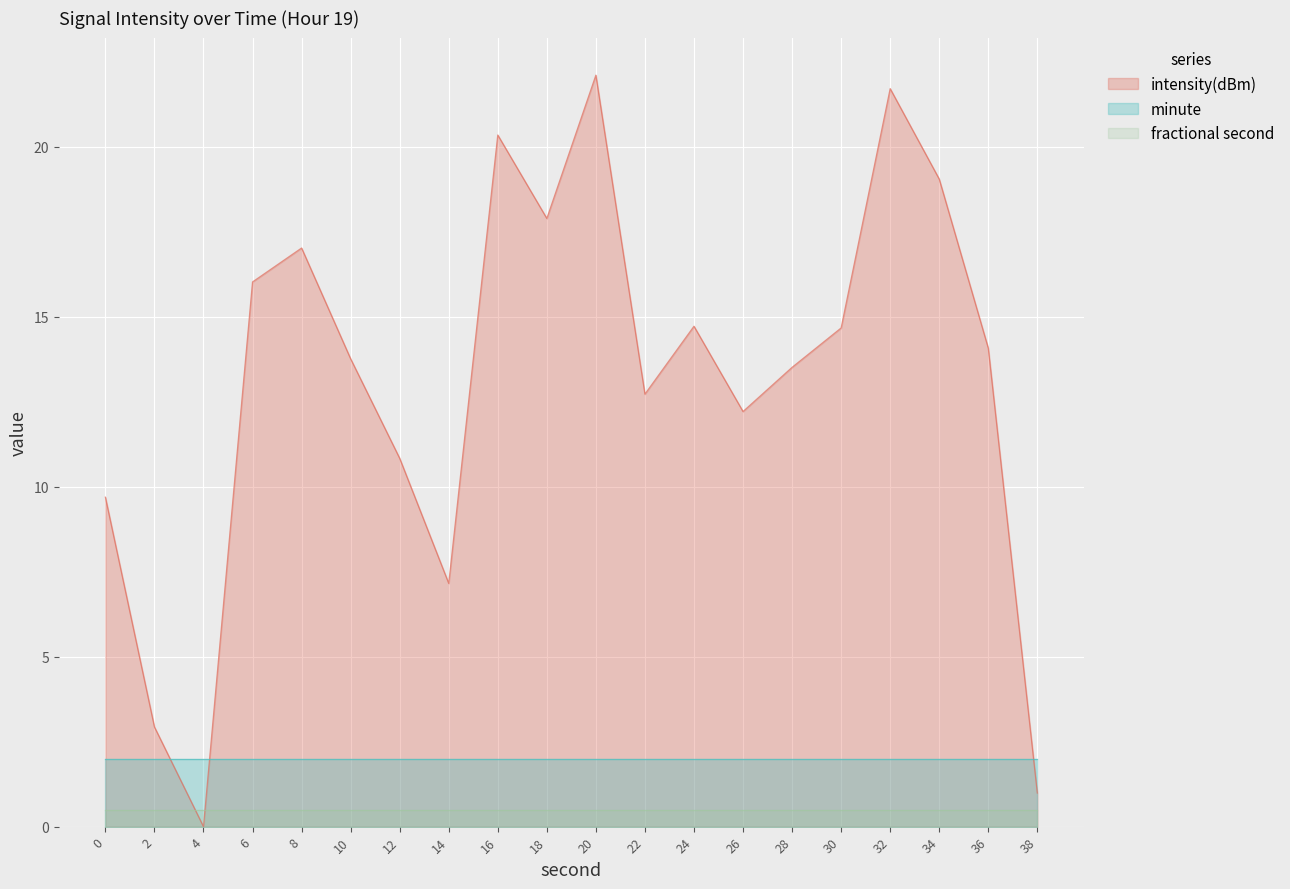

How many points are lower than both their immediate neighbors (excluding endpoints)?

5